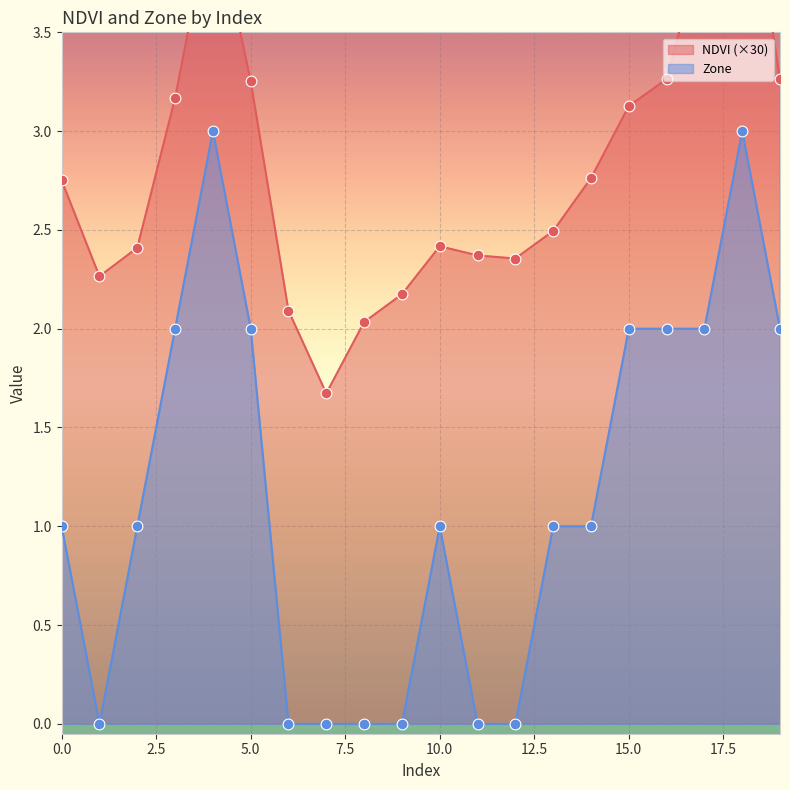

What are all the series names shown in the legend?

NDVI, Zone